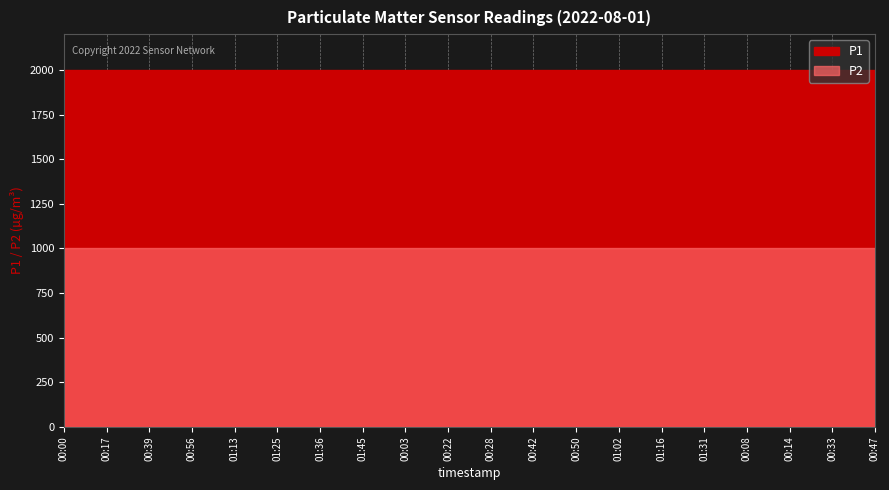

What is the average value of the P1 series?

1999.9